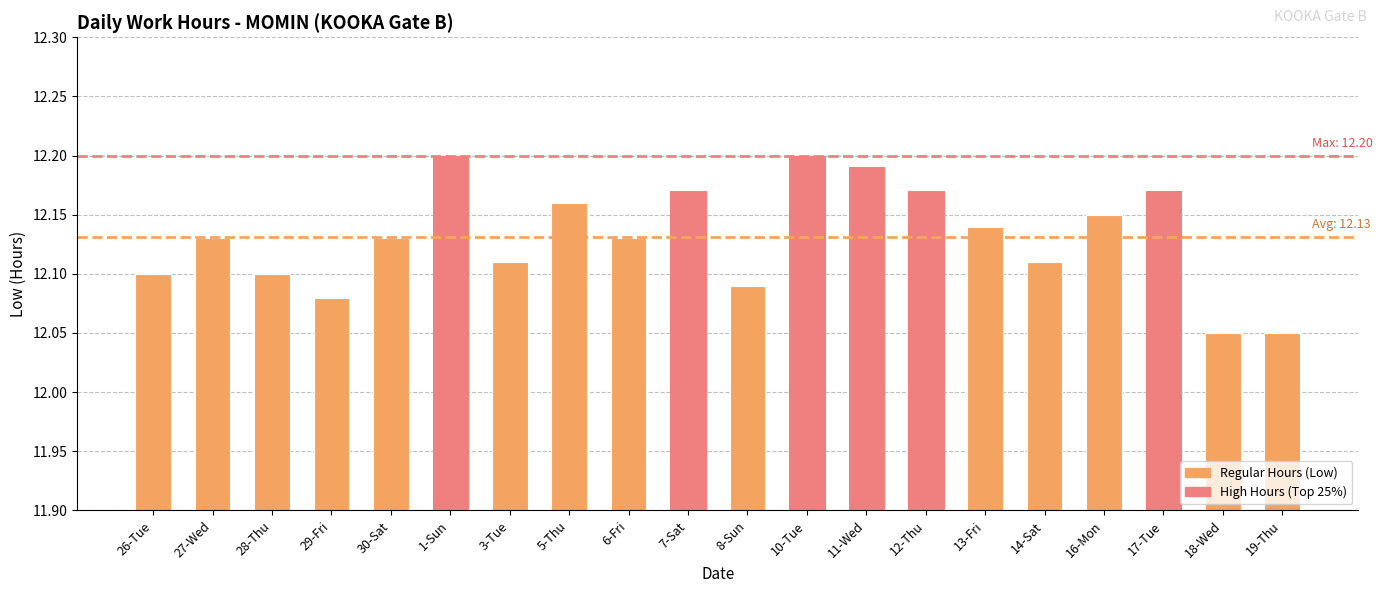

What is the sum of all values?

242.6